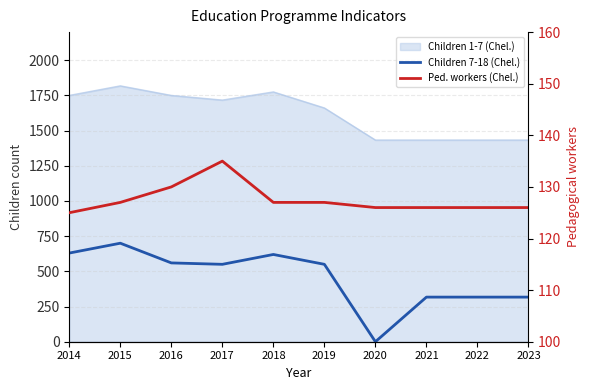

At which category is the sum across all series the highest?

2015